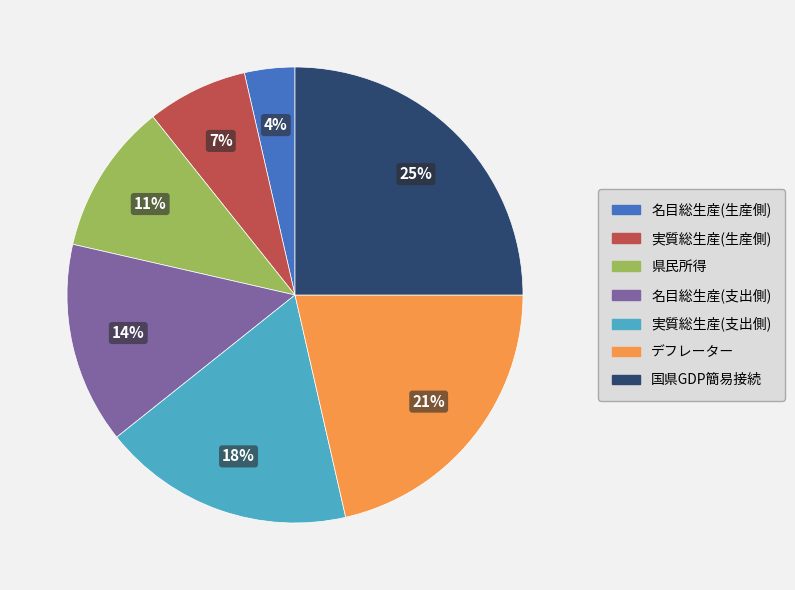

Between 実質総生産(支出側) and 県民所得, which is larger?

実質総生産(支出側)